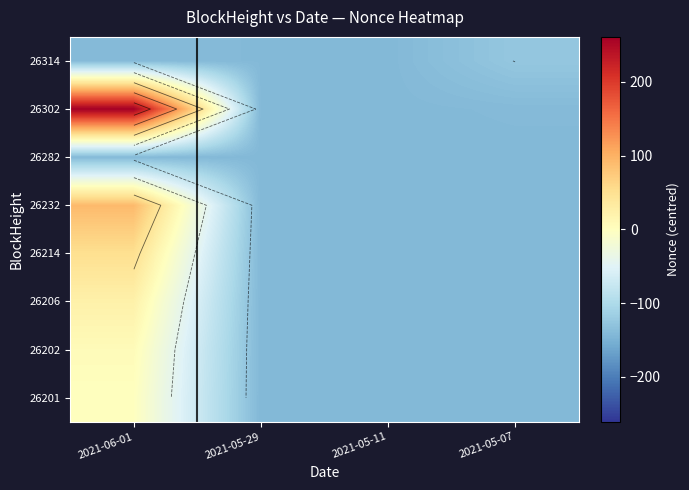

How many distinct data groups are displayed?

8